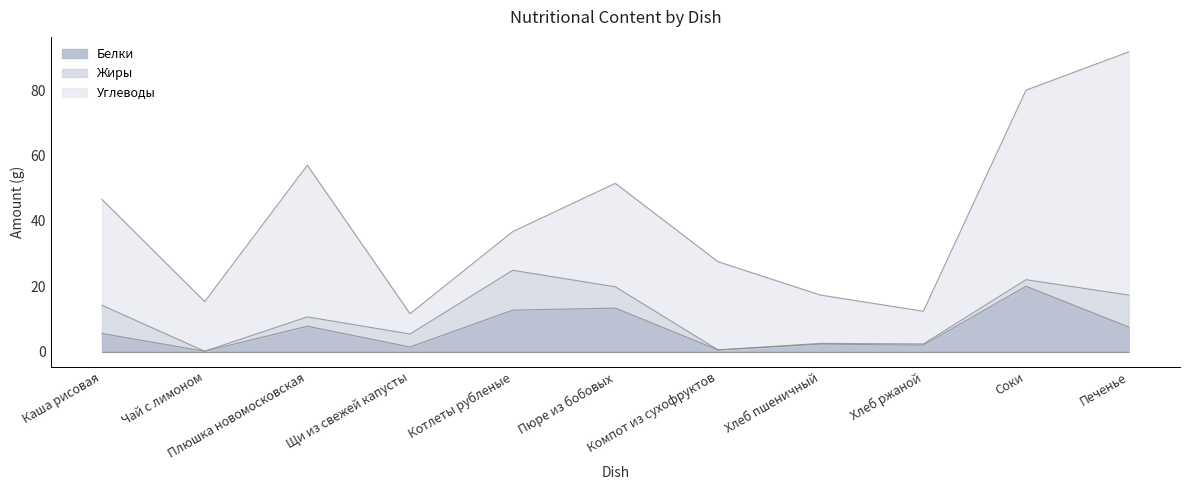

Does the chart have visible grid lines?

No